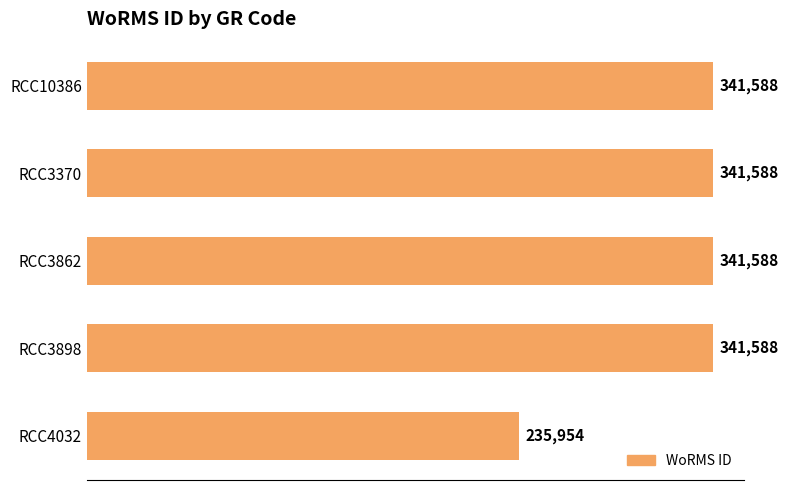

Between RCC4032 and RCC3898, which is larger?

RCC3898